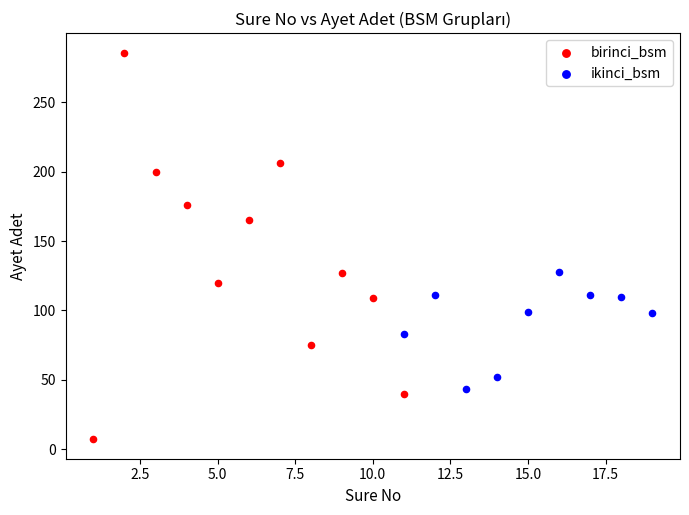

Which series has the largest Y range (max minus min)?

birinci_bsm